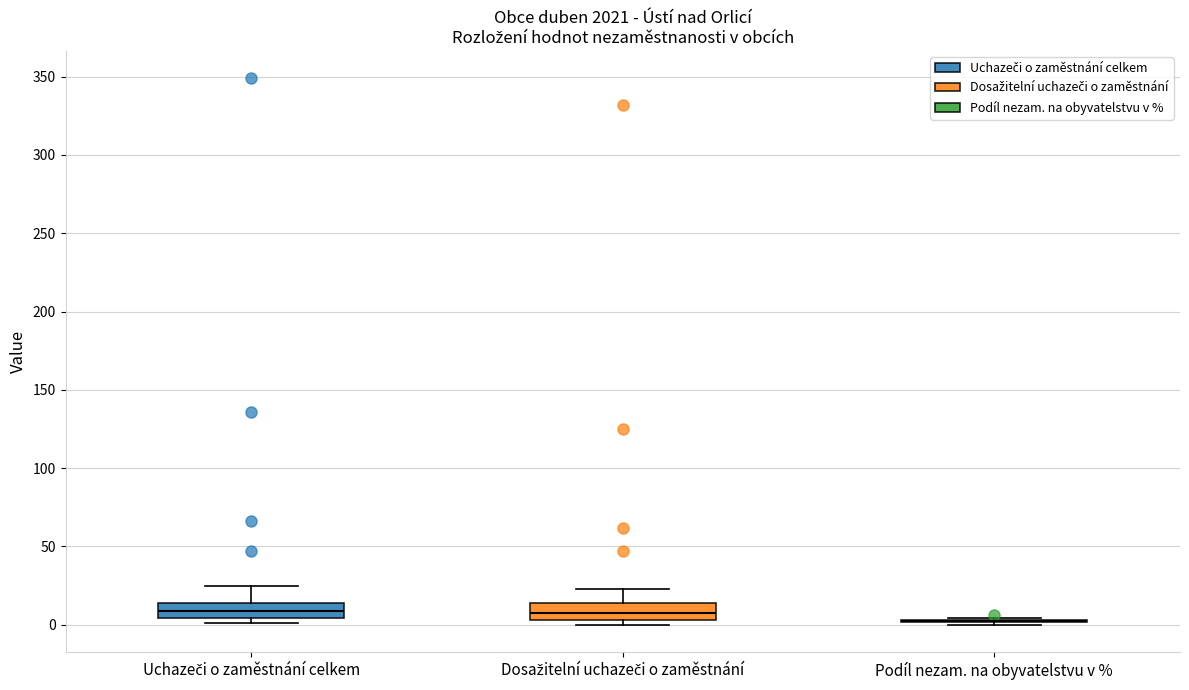

Reading left to right, read every box against the y-axis: the position of its median line, the range the box covers, and the ends of its whiskers. The values are not printed on the chart, so give them approximately, as read against the axis.

Uchazeči o zaměstnání celkem: median 10, box 5 to 15, whiskers 0 to 25
Dosažitelní uchazeči o zaměstnání: median 10, box 5 to 15, whiskers 0 to 25
Podíl nezam. na obyvatelstvu v %: box collapsed to a line at 0, whiskers 0 to 5